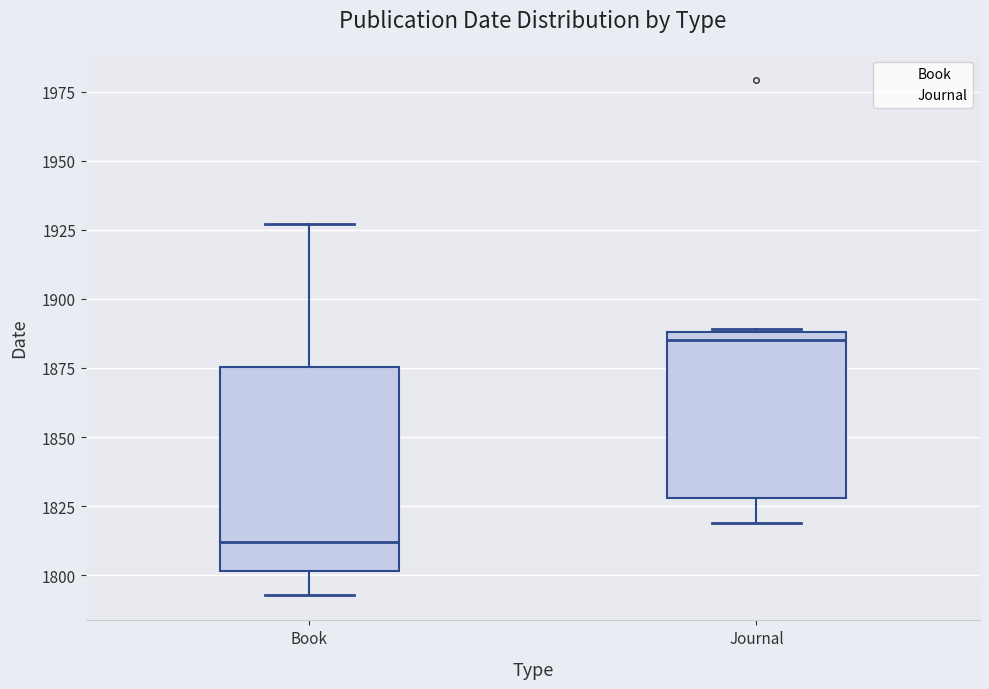

Reading left to right, transcribe this box plot: for each box, give where its median line is, the range the box spans, and where its two whiskers end, as read against the y-axis. The values are not printed on the chart, so give them approximately, as read against the axis.

Book: median 1810, box 1800 to 1875, whiskers 1795 to 1925
Journal: median 1885, box 1830 to 1890, whiskers 1820 to 1890